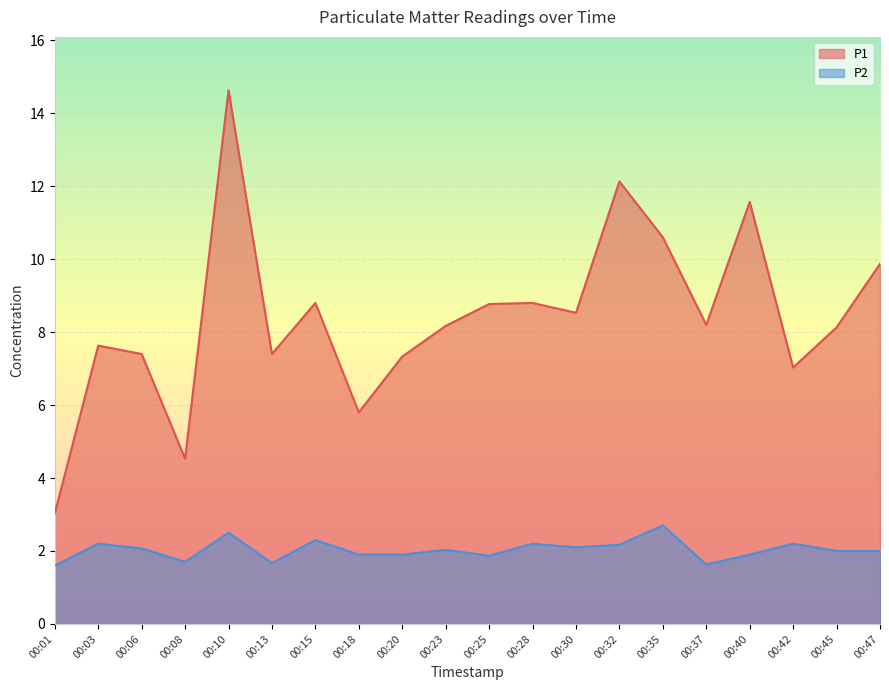

How many data points in P1 are less than 8?

8